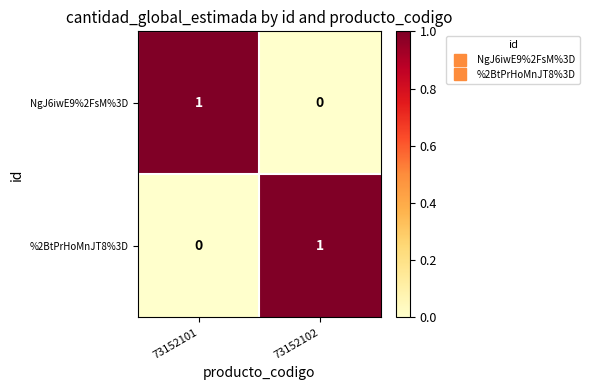

Where is NgJ6iwE9%2FsM%3D nearest to the value 0?

73152102